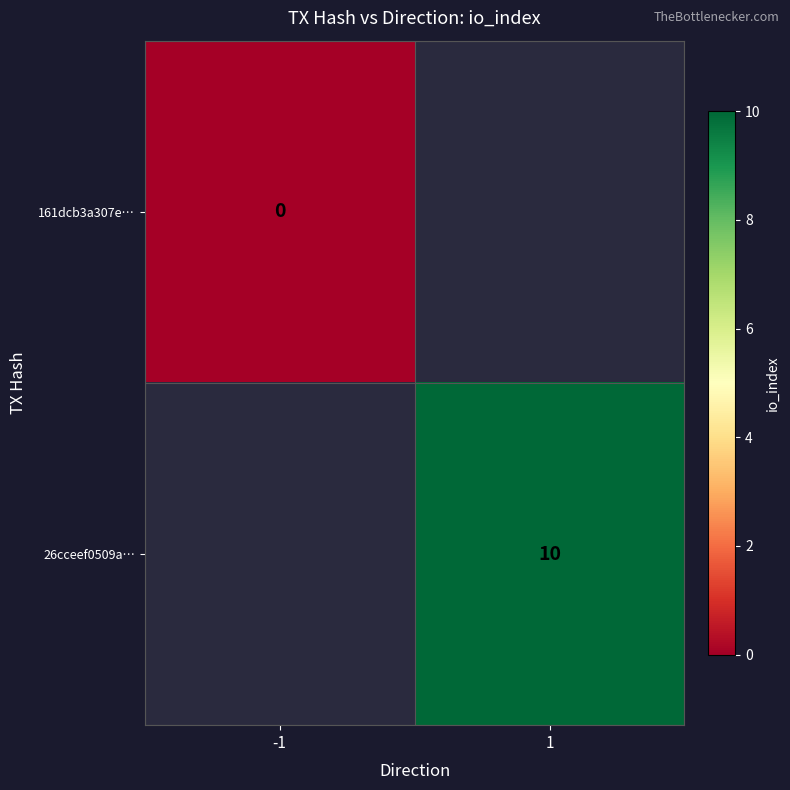

The value of 26cceef0509a… at 1 is 4. True or false?

False